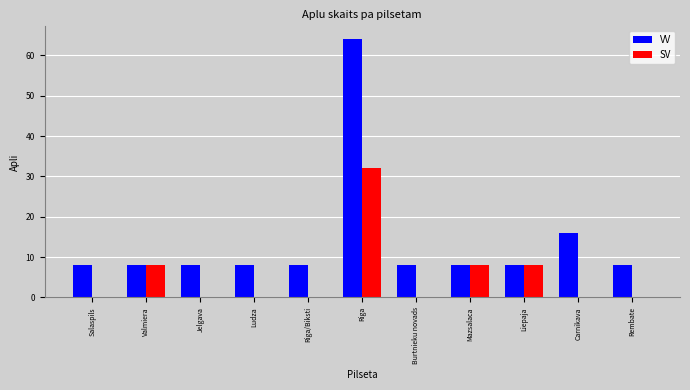

Reading left to right, transcribe all the data shown in this chart.

VV: 8	8	8	8	8	64	8	8	8	16	8
SV: 0	8	0	0	0	32	0	8	8	0	0